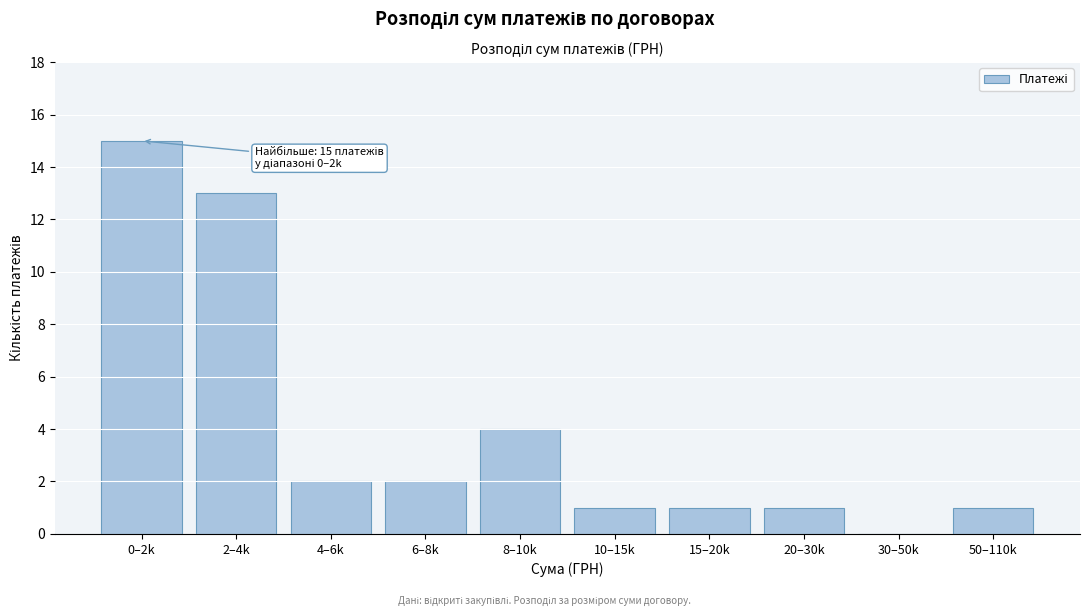

Reading left to right, list all the values displayed in this chart.

0–2k=15	2–4k=13	4–6k=2	6–8k=2	8–10k=4	10–15k=1	15–20k=1	20–30k=1	30–50k=0	50–110k=1